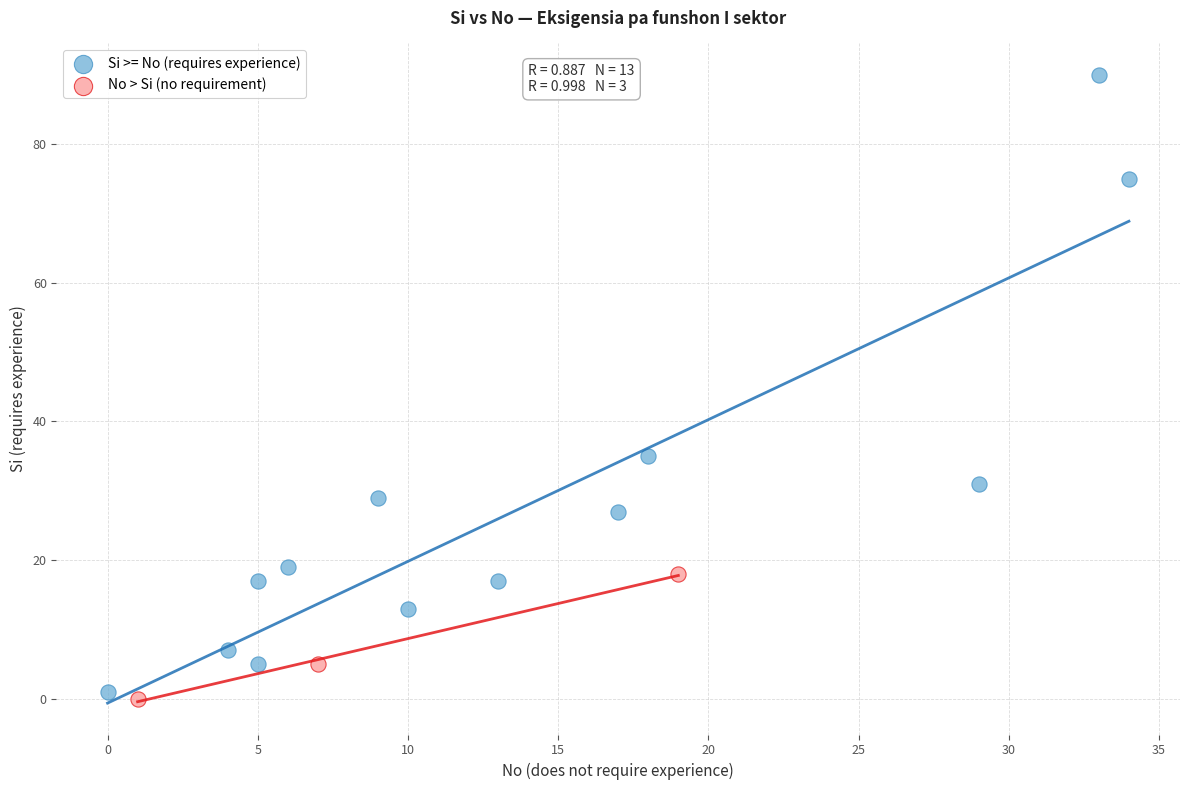

Which series reaches the maximum Y coordinate?

Si >= No (requires experience)